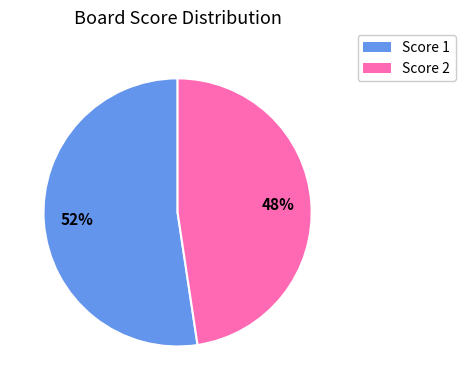

What is the smallest slice in the pie chart?

Score 2